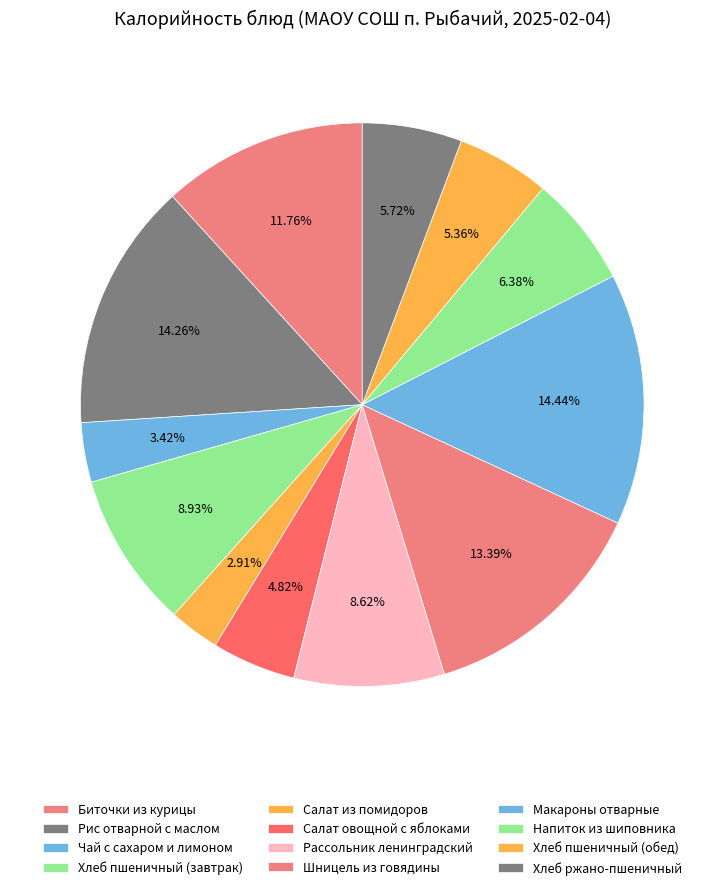

Approximately how many times larger is the value at Хлеб ржано-пшеничный compared to Рассольник ленинградский?

0.7